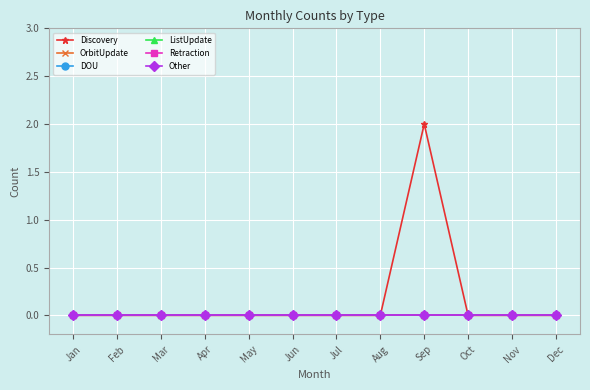

True or false: Retraction has more than 1 interior local peaks.

False